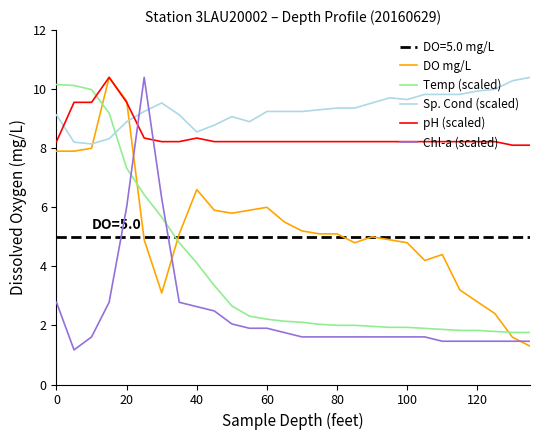

After their last crossing, which series has the higher values: Temp (scaled) or pH (scaled)?

pH (scaled)